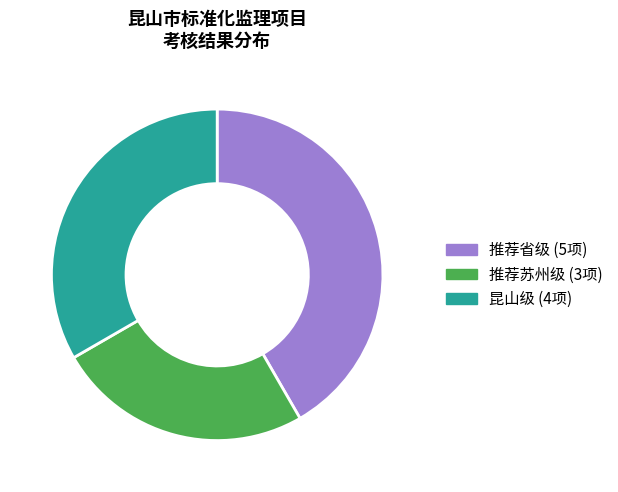

What is the largest slice in the pie chart?

推荐省级